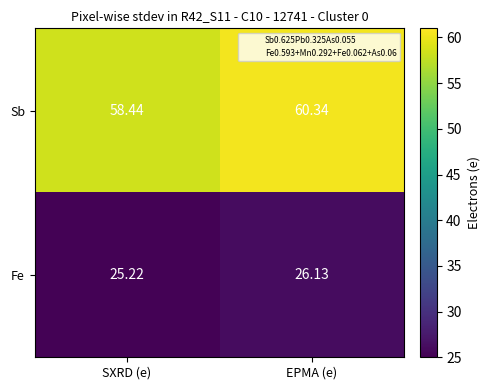

How many series are shown in this chart?

2